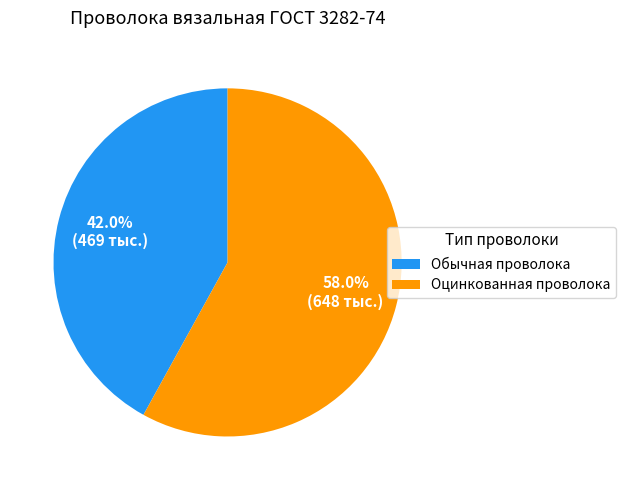

Which slice represents more than half of the pie?

Оцинкованная проволока